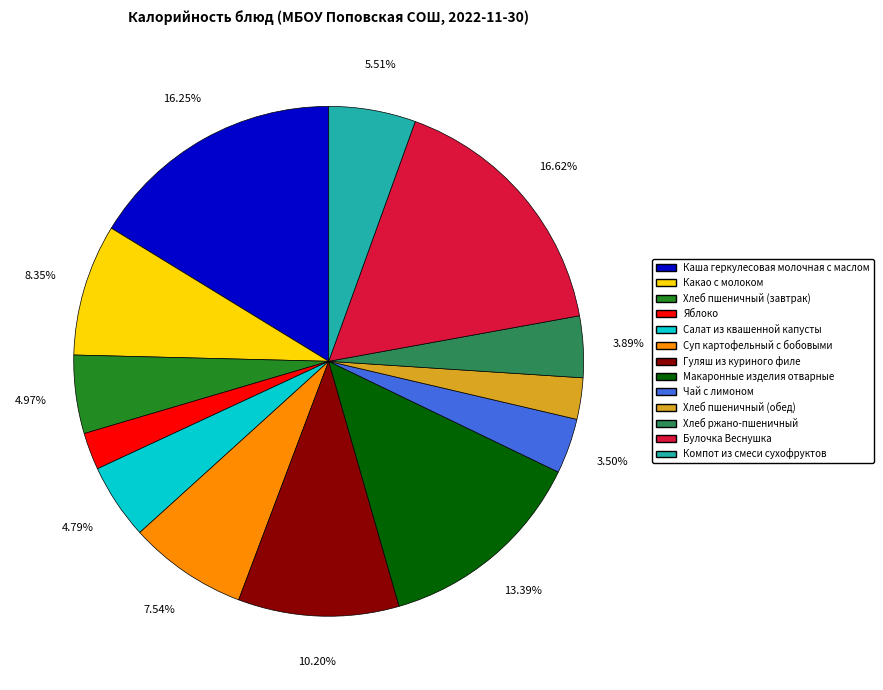

To the nearest percent, what is the difference between the Компот из смеси сухофруктов and Какао с молоком slice percentages?

3%